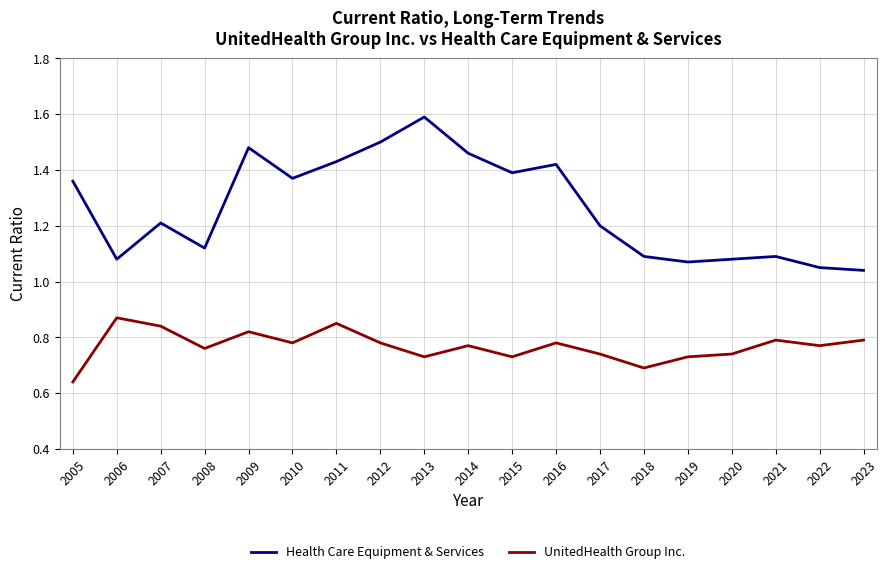

Which label corresponds to the smallest value in the chart?

2005